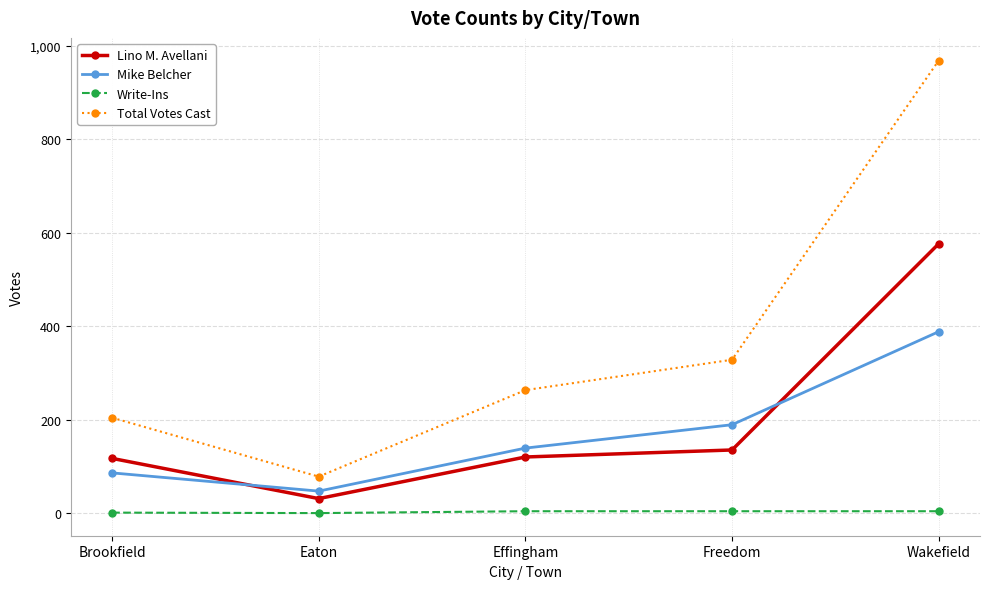

Is it true that Total Votes Cast equals 204 at Brookfield?

True